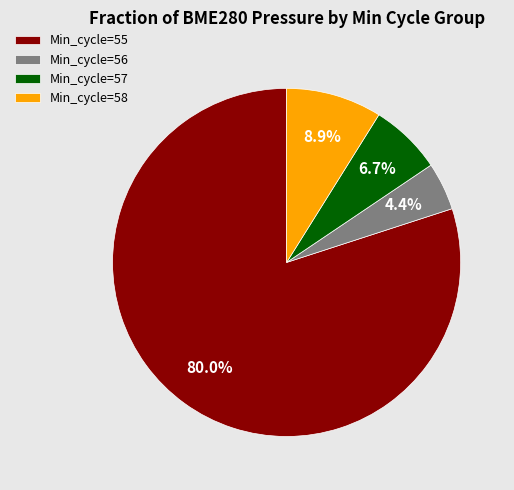

Is the sum of Min_cycle=57 and Min_cycle=55 greater than half?

Yes